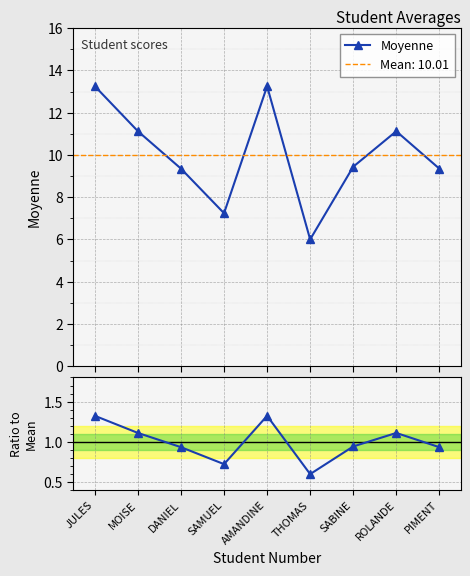

Reading left to right, transcribe all the data shown in this chart.

Moyenne: 13.2	11.1	9.3	7.2	13.2	6.0	9.4	11.1	9.3
Moyenne / Mean: 1.3	1.1	0.9	0.7	1.3	0.6	0.9	1.1	0.9